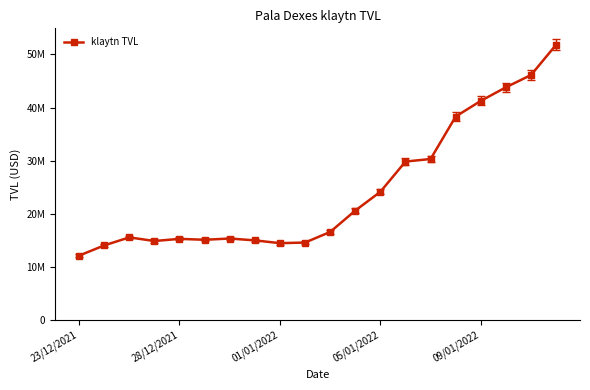

Does the chart have visible grid lines?

No